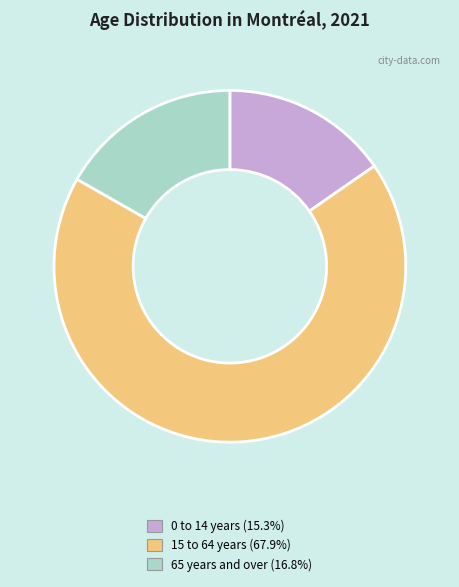

Count the number of slices in the pie.

3